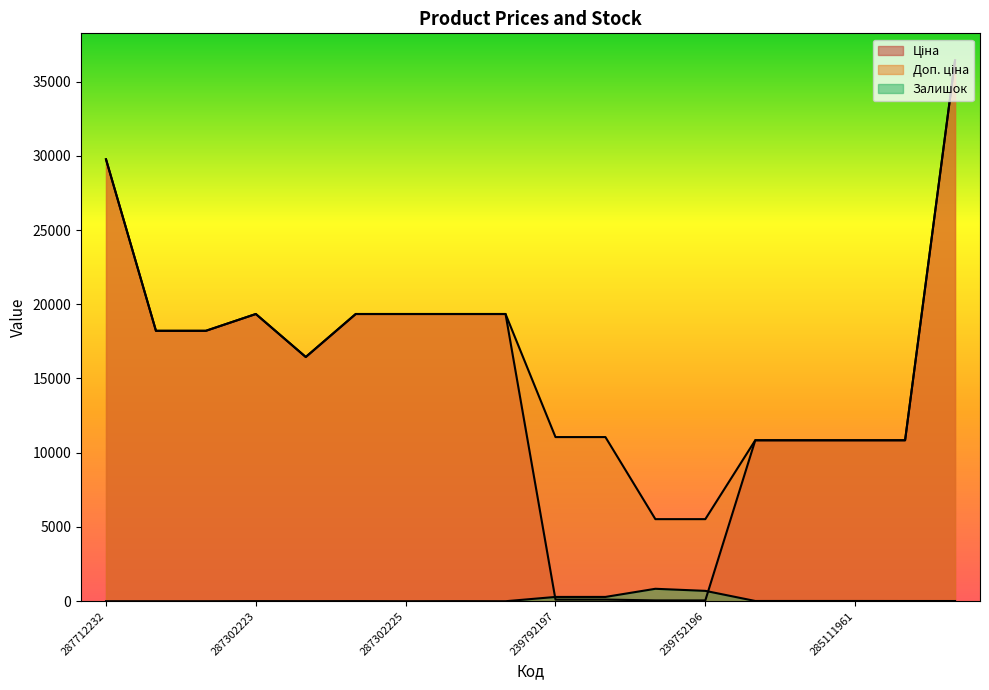

What position from the left is 285652233?

18